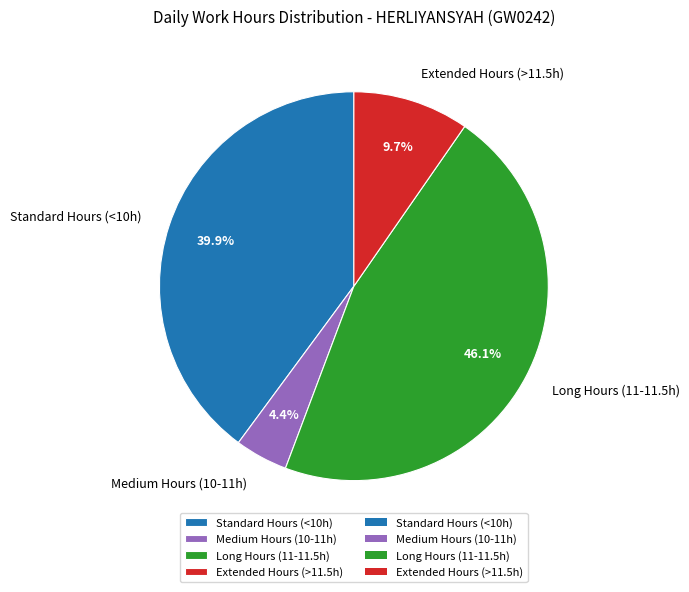

Which has a higher value, Long Hours (11-11.5h) or Medium Hours (10-11h)?

Long Hours (11-11.5h)